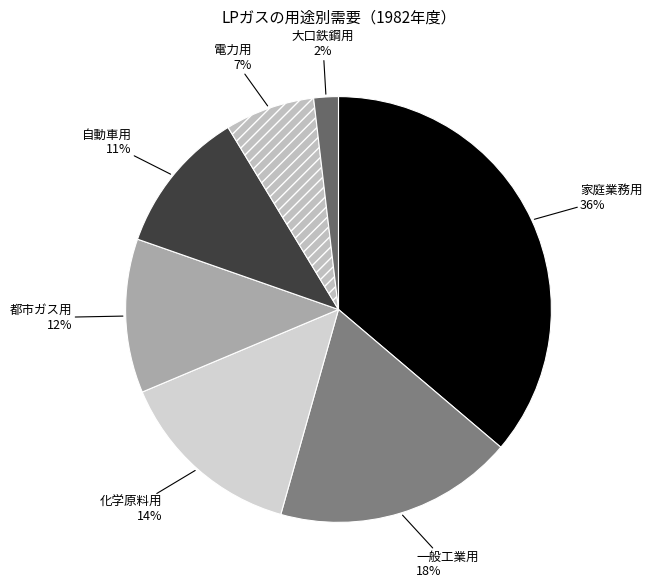

How many slices are in this pie chart?

7